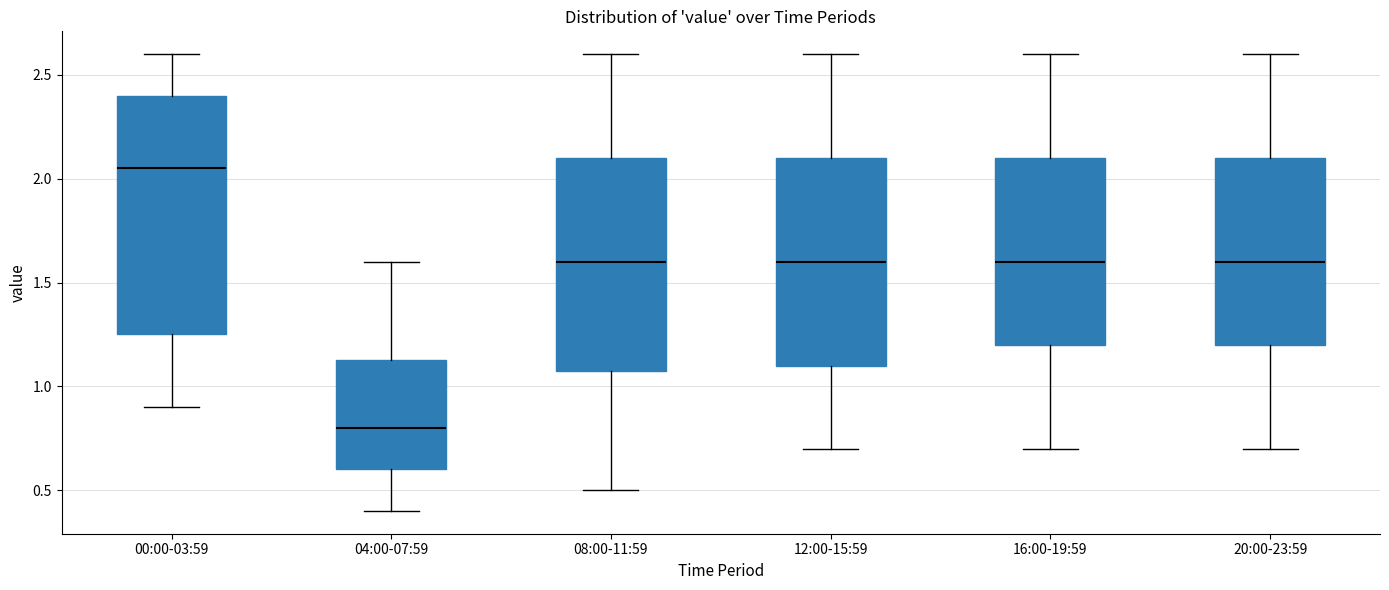

Where does the lower whisker of the box for 20:00-23:59 end on the y-axis? The values are not printed on the chart, so give them approximately, as read against the axis.

0.70